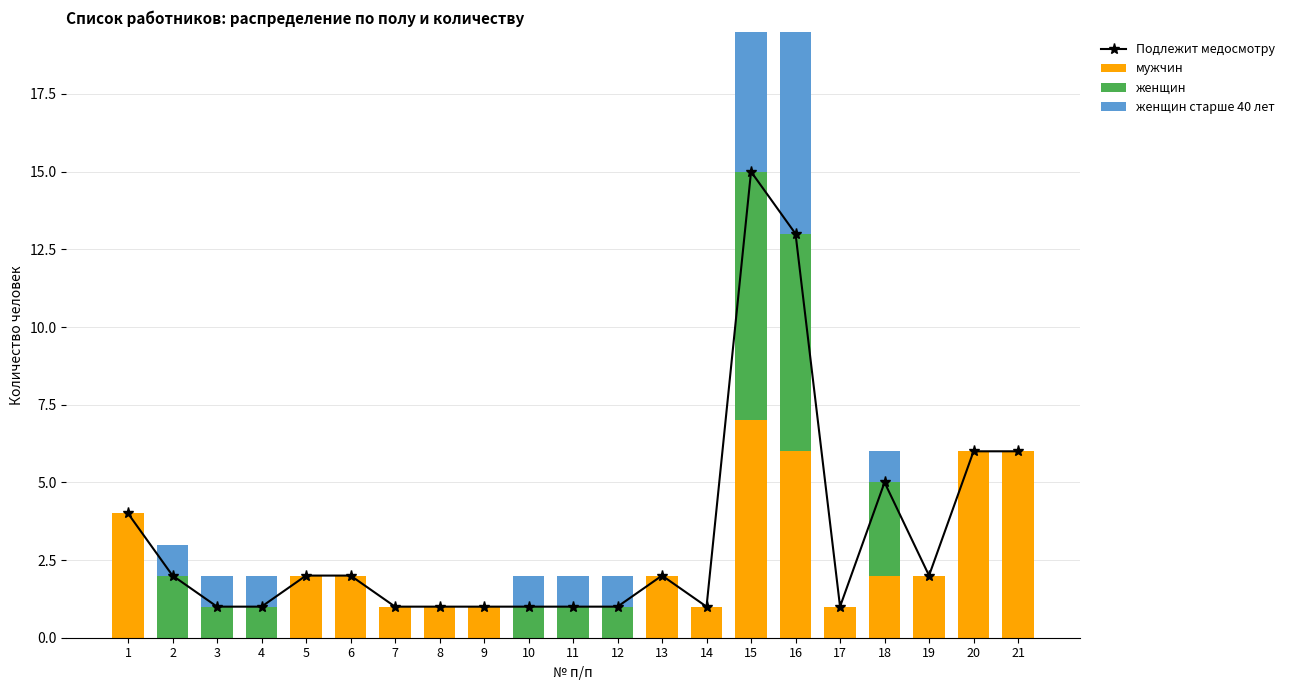

The мужчин series shows 6 at 20. True or false?

True